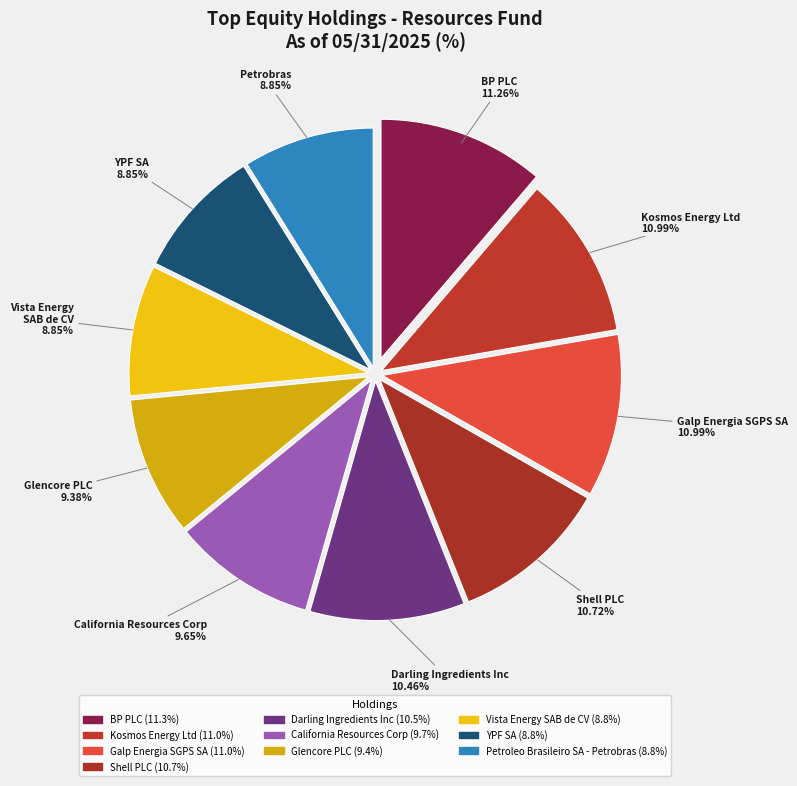

To the nearest percent, what is the difference between the largest and smallest slice percentages?

2%